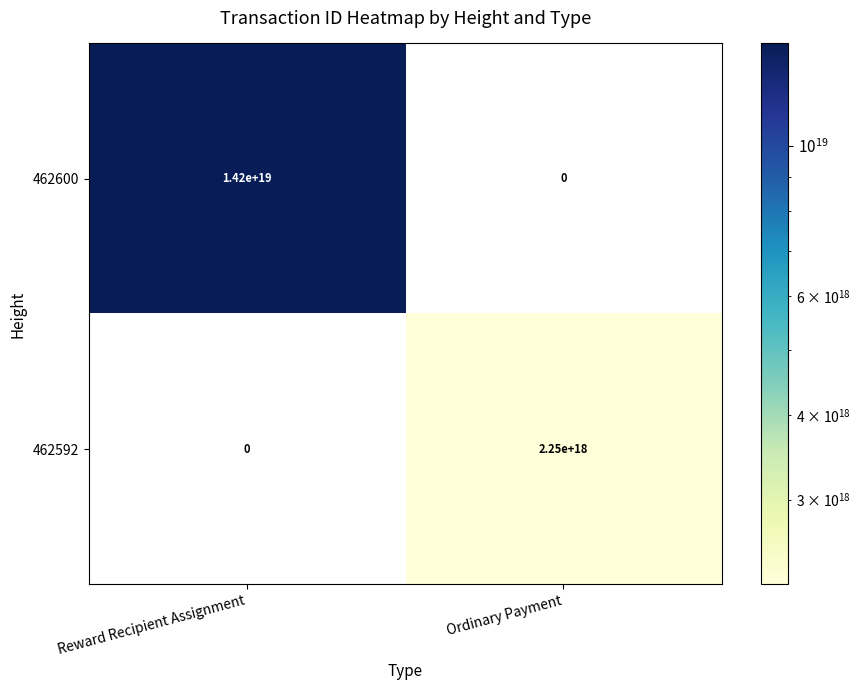

Is it true that 462592 equals 0 at Reward Recipient Assignment?

True